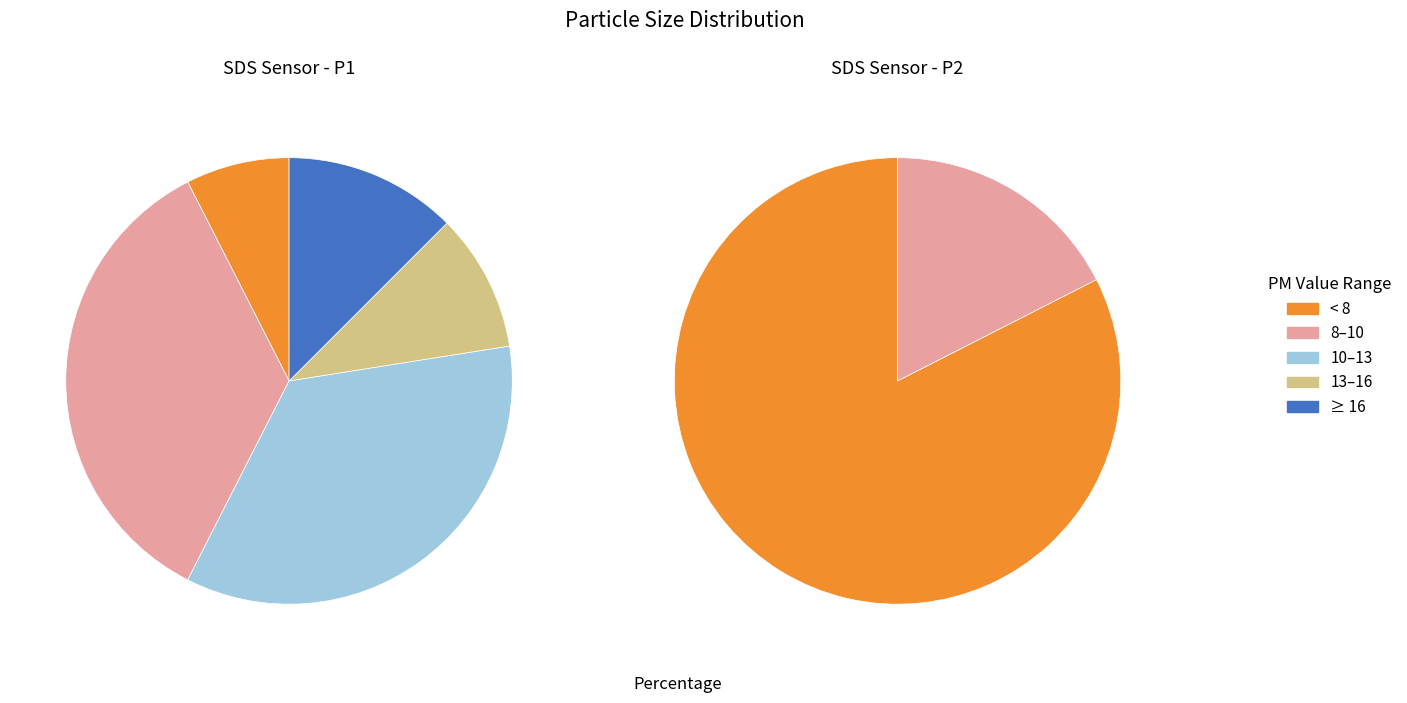

The 3 slice represents 13% of the pie. True or false?

False